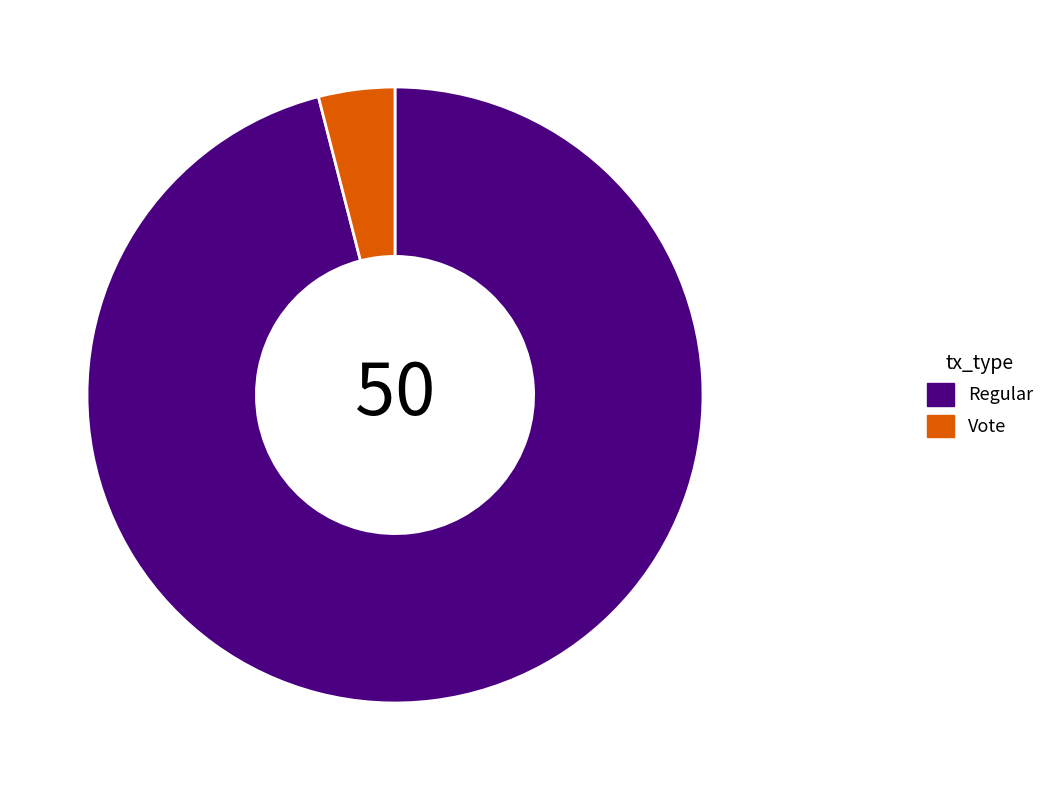

Count the number of slices in the pie.

2